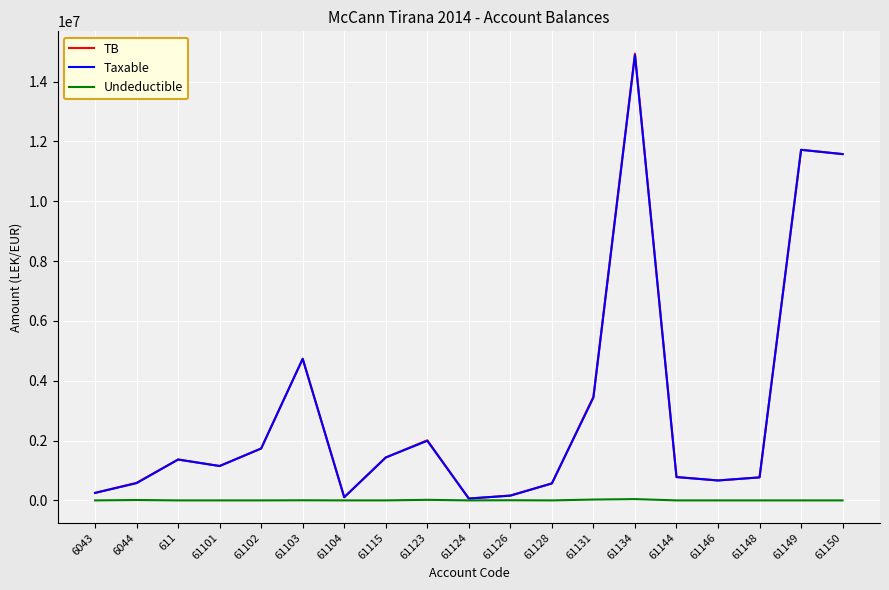

In Taxable, how many points are lower than both neighbors (excluding endpoints)?

4